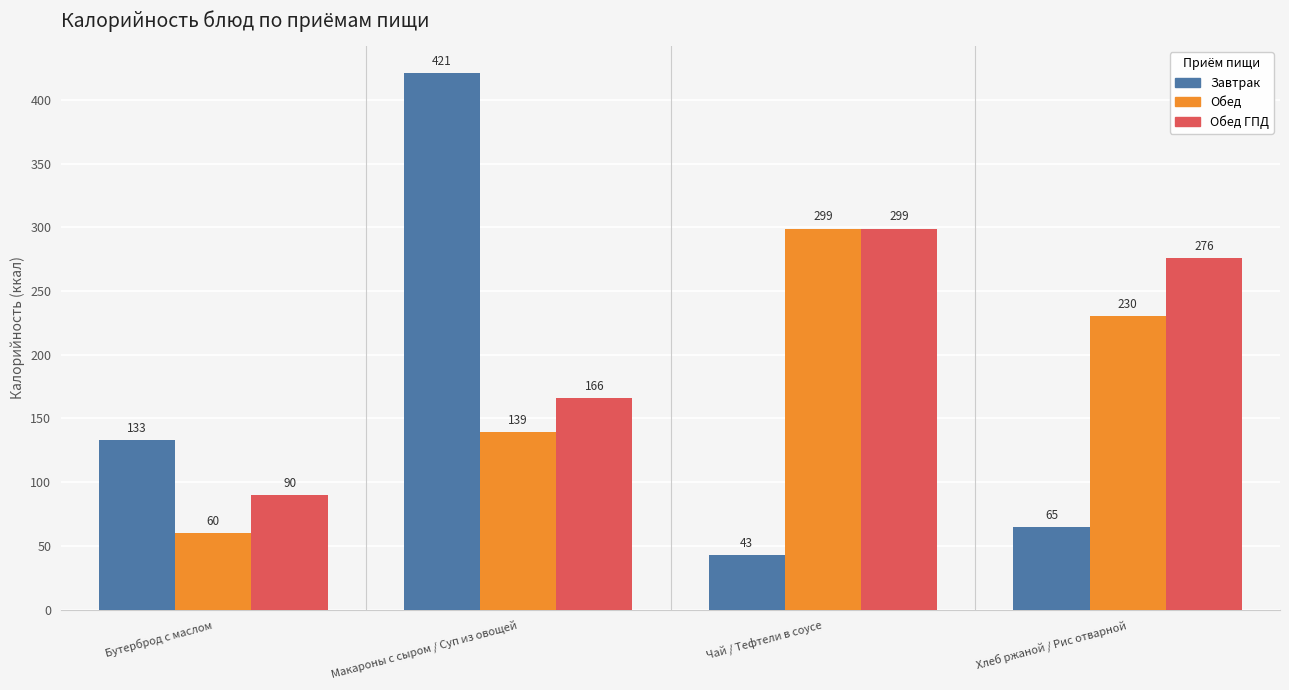

Between Макароны с сыром / Суп из овощей and Хлеб ржаной / Рис отварной, which series saw the biggest shift?

Завтрак